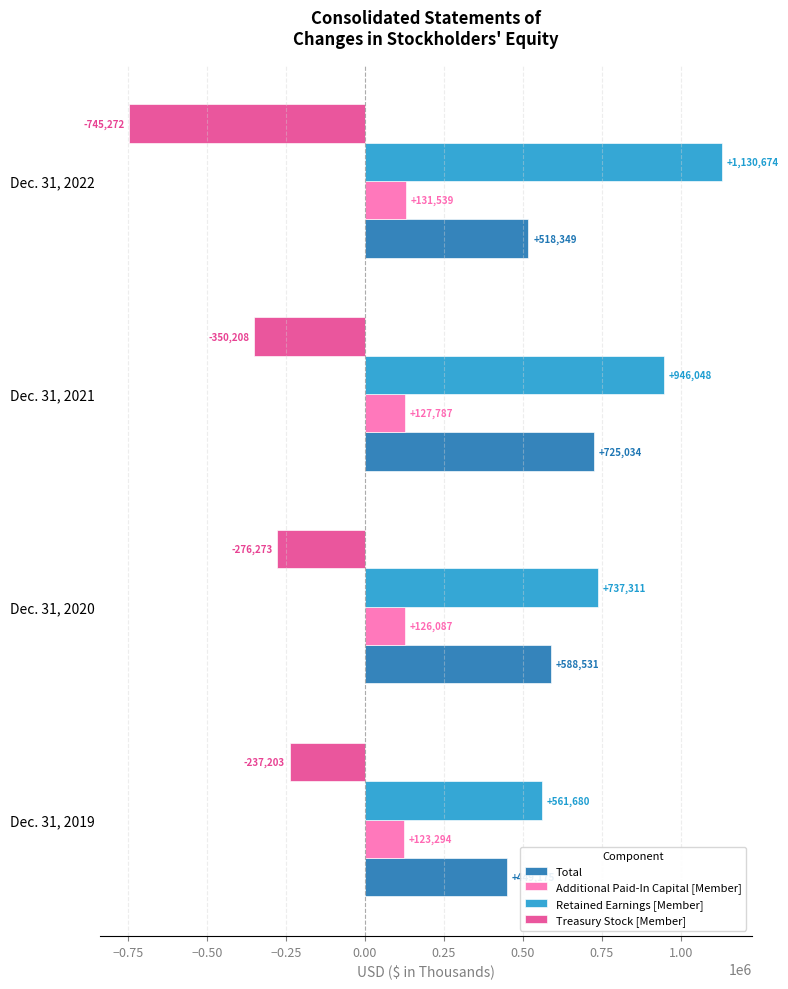

What value does the Additional Paid-In Capital [Member] series have at Dec. 31, 2021, to the nearest 50?

127800